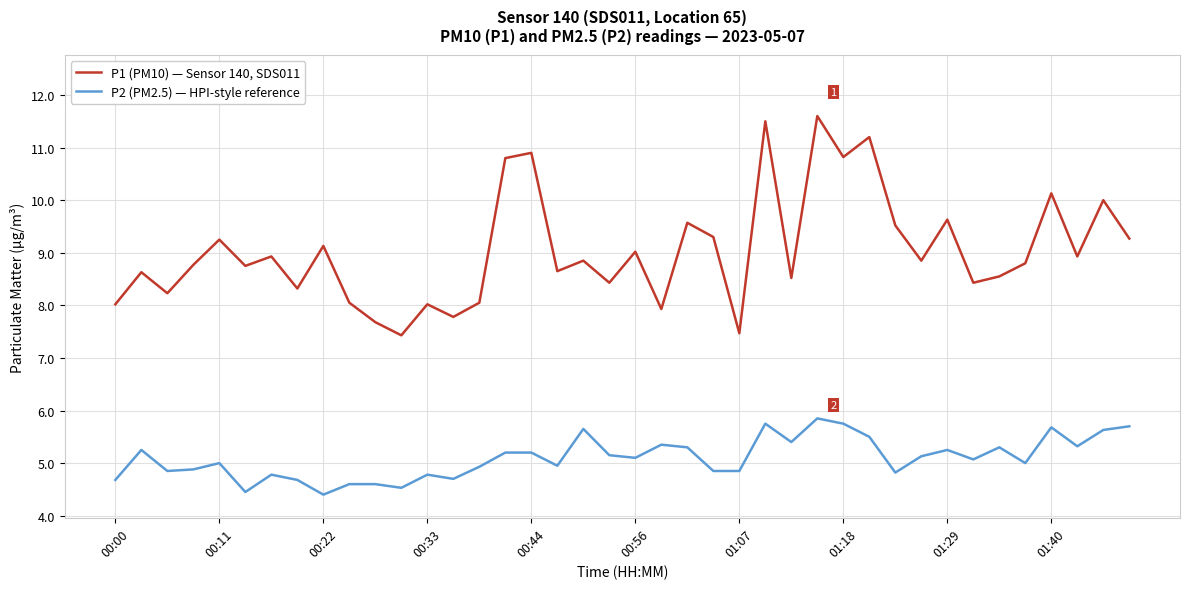

What is the smallest value displayed?

4.4